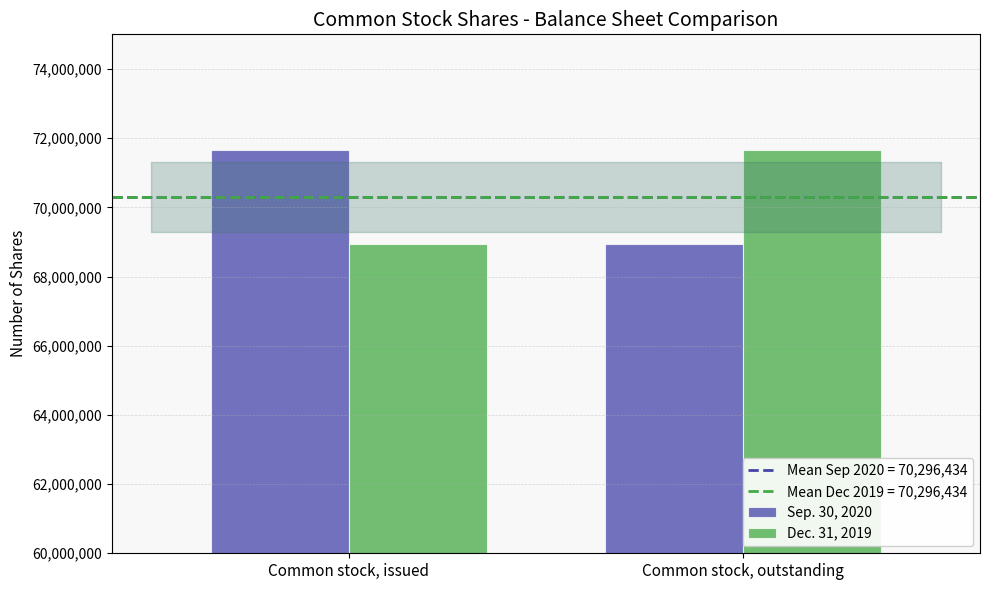

What is the maximum value for Dec. 31, 2019?

71651556